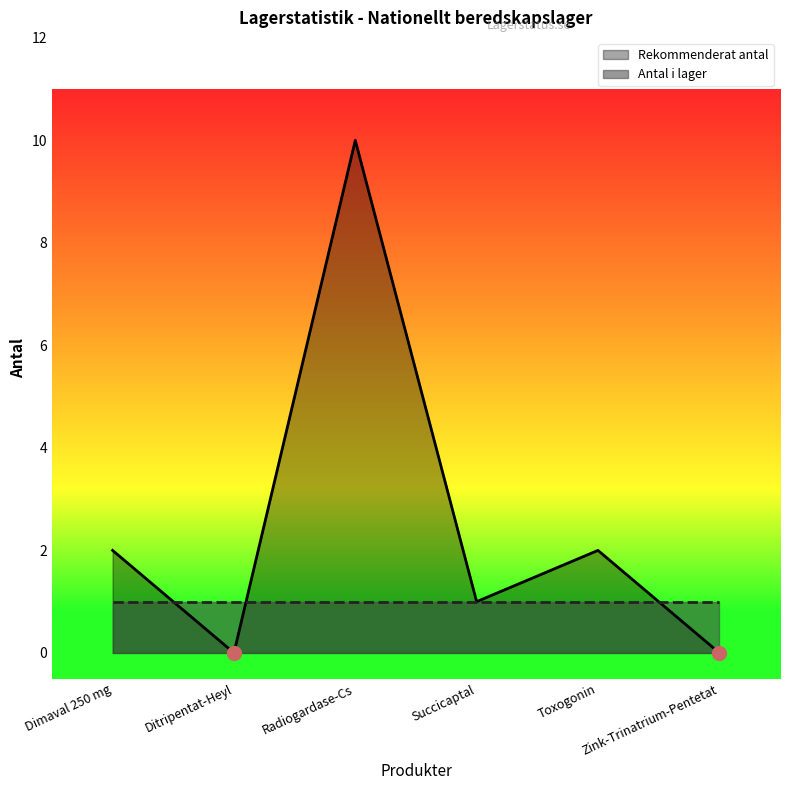

What is the label of the 5th point from the right?

Ditripentat-Heyl